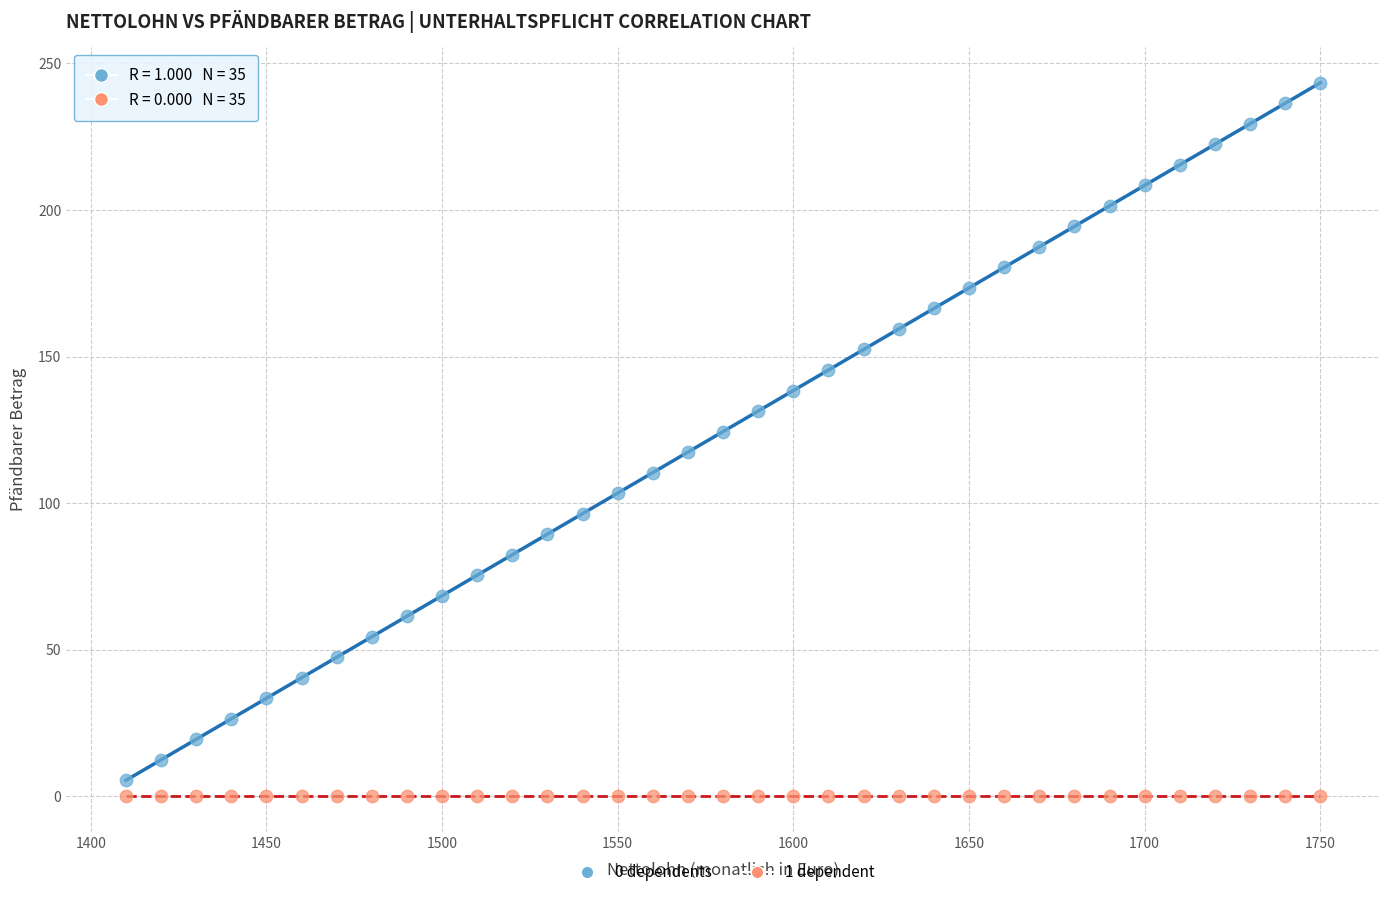

What are all the series names shown in the legend?

0 dependents, 1 dependent